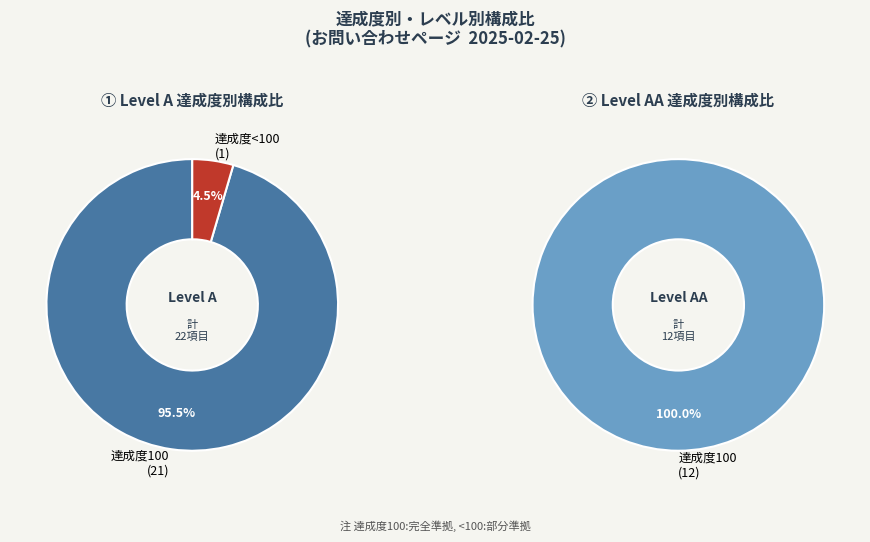

The 21 slice represents 1% of the pie. True or false?

False